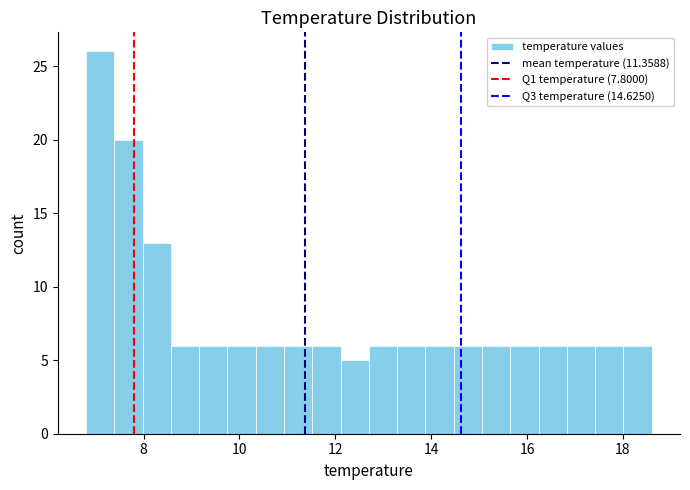

Read against the x-axis, roughly where is the centre of the tallest bar?

7.0